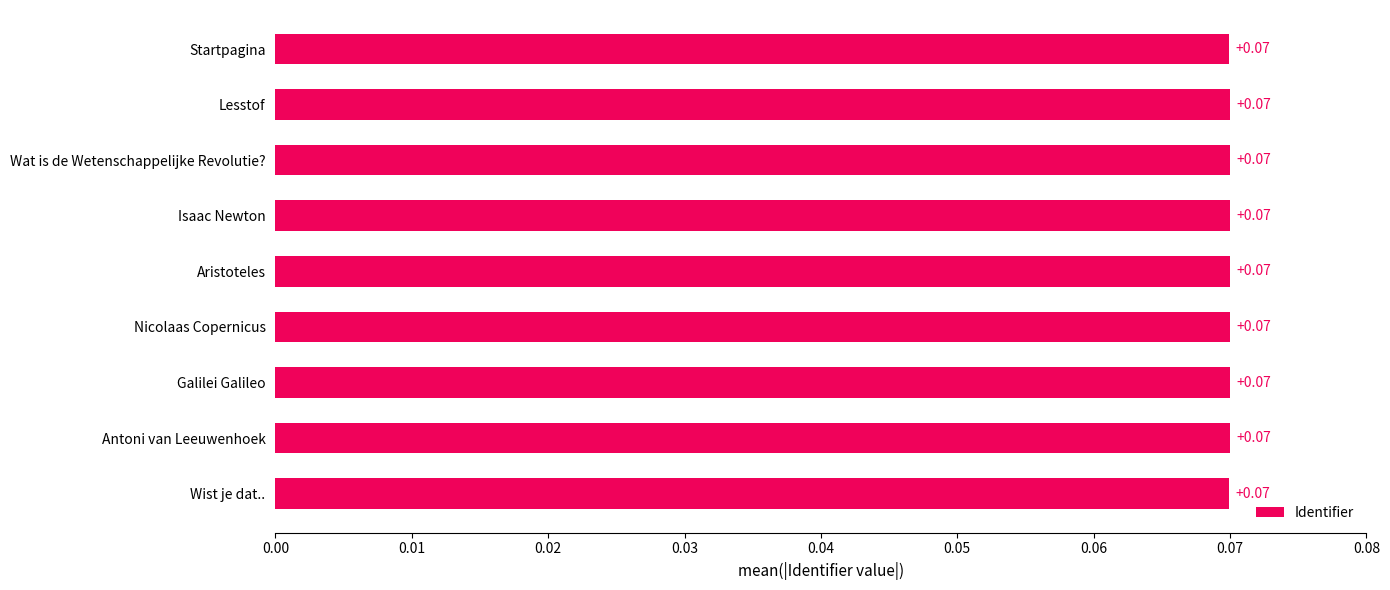

What is the sum of all values?

0.6